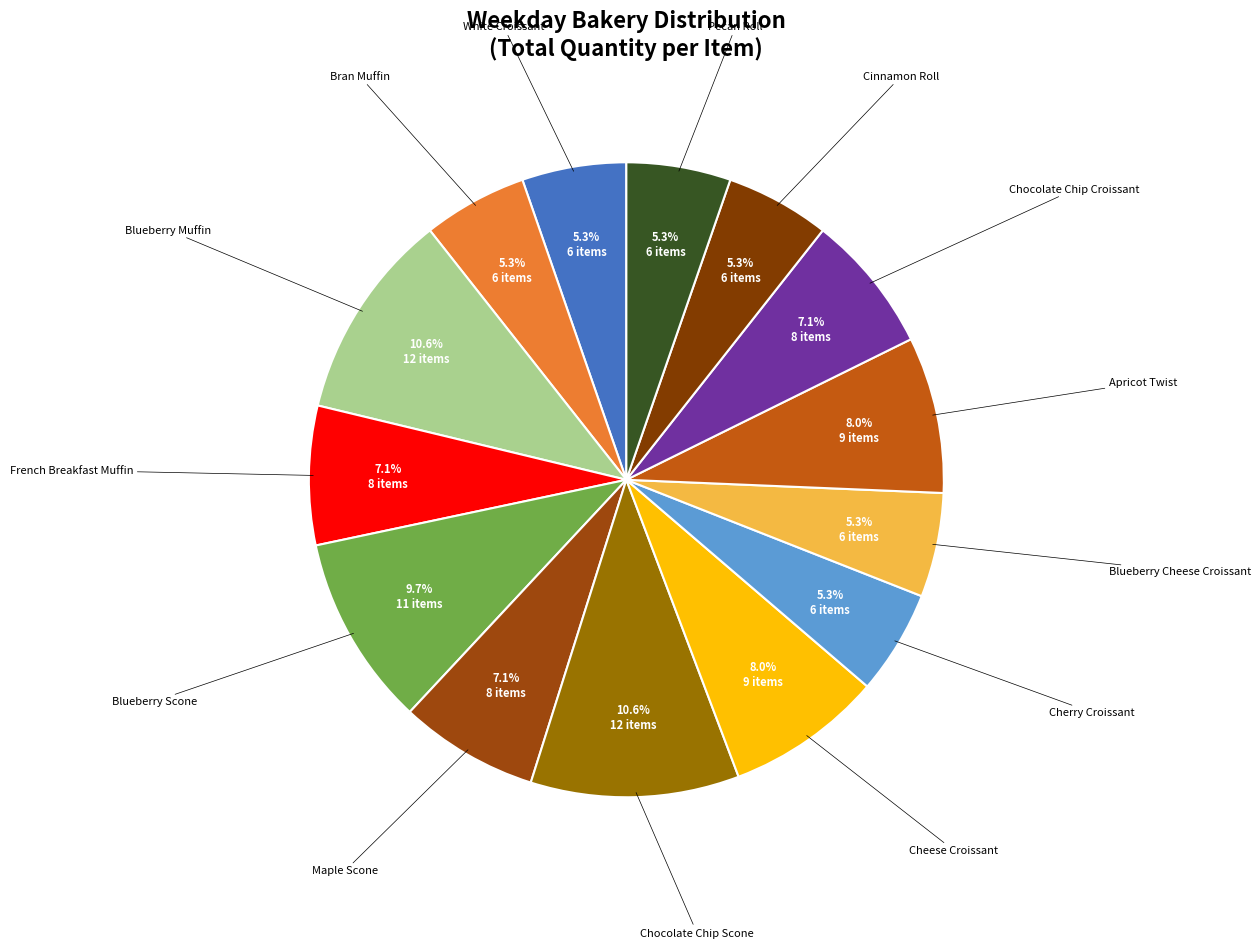

The French Breakfast Muffin slice represents 7% of the pie. True or false?

True